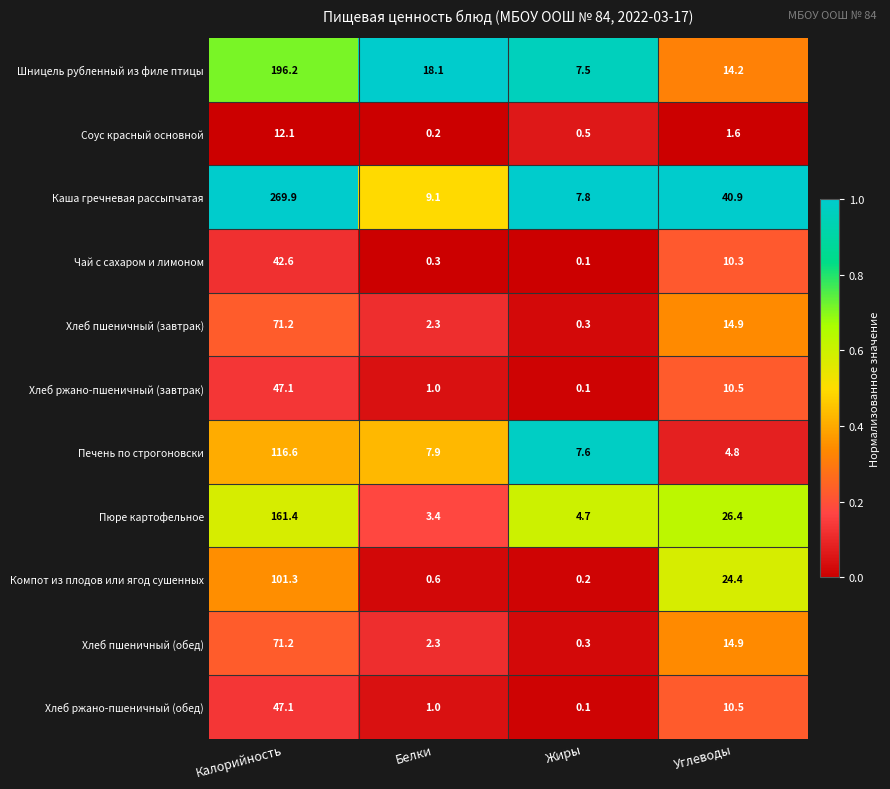

Is the value of Шницель рубленный из филе птицы at Углеводы greater than the value of Каша гречневая рассыпчатая at Белки?

Yes